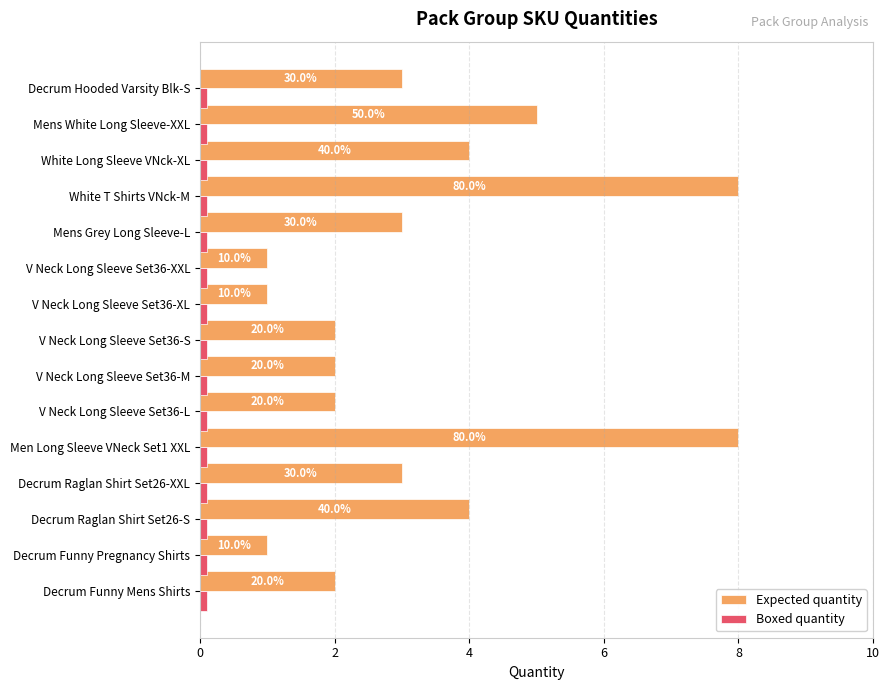

Rank the series by their maximum value, from lowest to highest.

Boxed quantity, Expected quantity